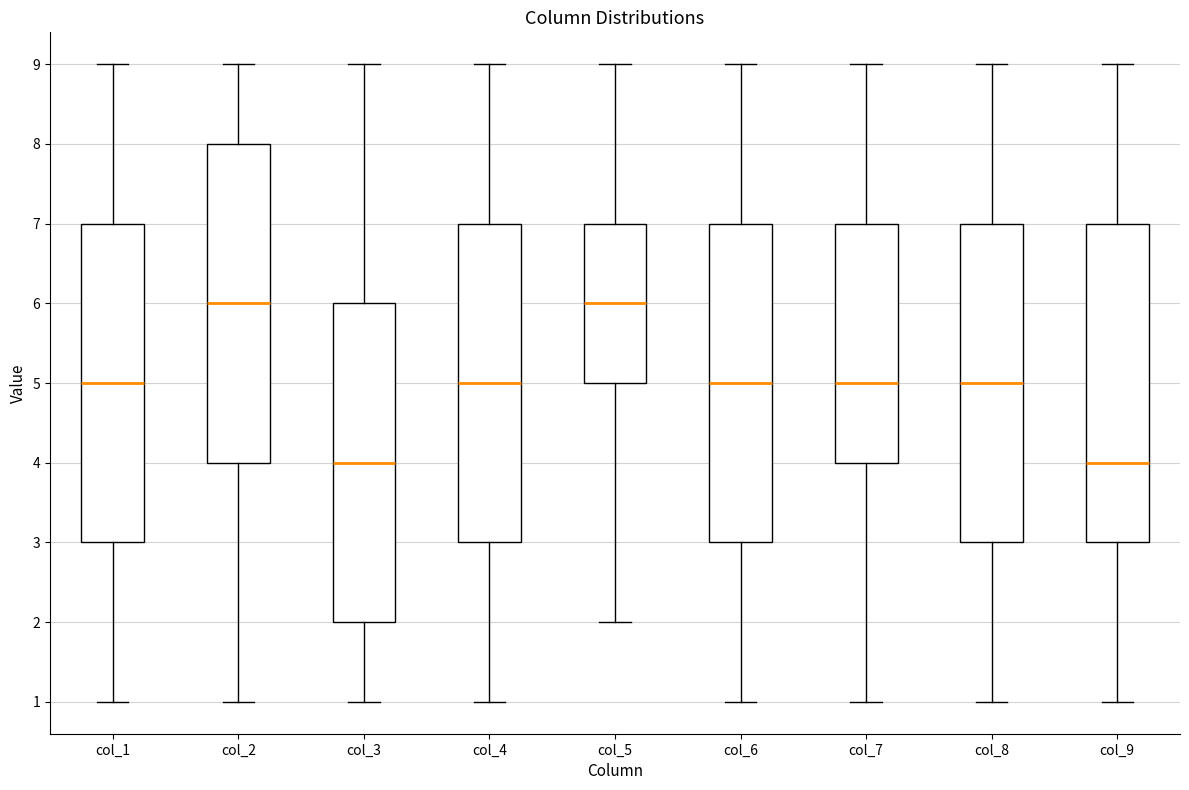

Reading left to right, transcribe this box plot: for each box, give where its median line is, the range the box spans, and where its two whiskers end, as read against the y-axis. The values are not printed on the chart, so give them approximately, as read against the axis.

col_1: median 5, box 3 to 7, whiskers 1 to 9
col_2: median 6, box 4 to 8, whiskers 1 to 9
col_3: median 4, box 2 to 6, whiskers 1 to 9
col_4: median 5, box 3 to 7, whiskers 1 to 9
col_5: median 6, box 5 to 7, whiskers 2 to 9
col_6: median 5, box 3 to 7, whiskers 1 to 9
col_7: median 5, box 4 to 7, whiskers 1 to 9
col_8: median 5, box 3 to 7, whiskers 1 to 9
col_9: median 4, box 3 to 7, whiskers 1 to 9